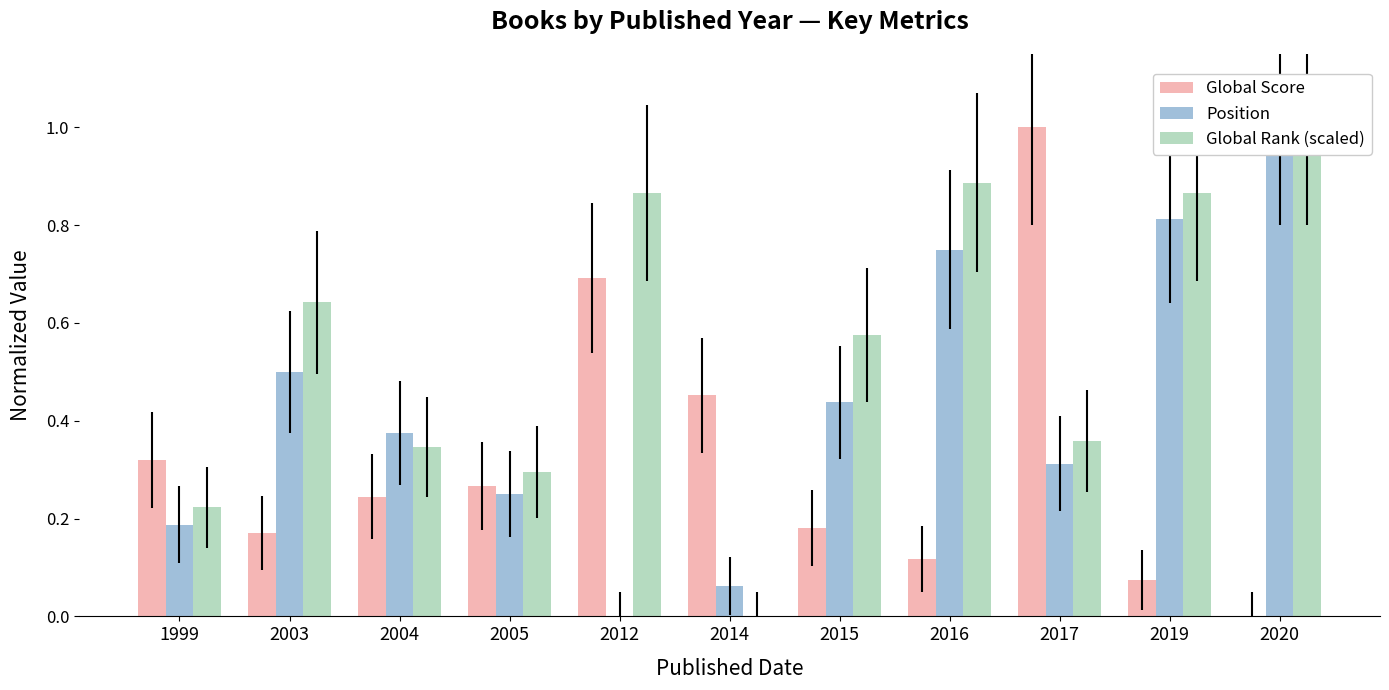

Reading left to right, extract all data points from this chart.

Global Score: 0.3	0.2	0.2	0.3	0.7	0.5	0.2	0.1	1.0	0.1	0.0
Position: 0.2	0.5	0.4	0.2	0.0	0.1	0.4	0.8	0.3	0.8	1.0
Global Rank (scaled): 0.2	0.6	0.3	0.3	0.9	0.0	0.6	0.9	0.4	0.9	1.0